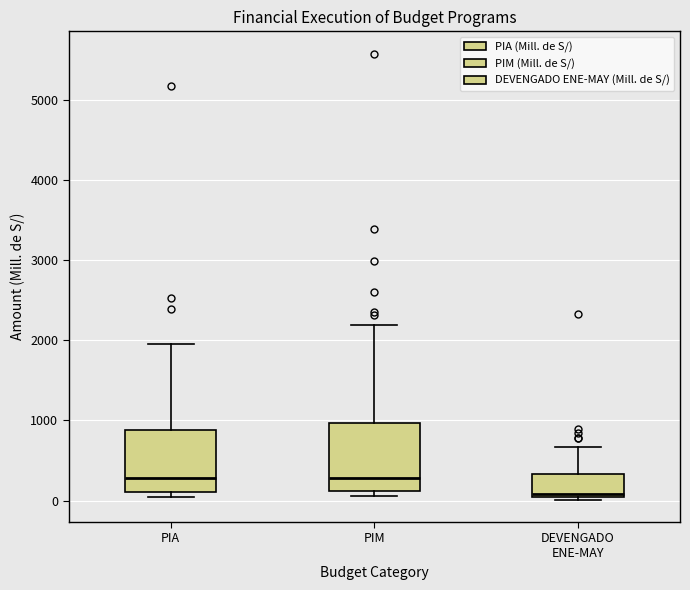

Reading left to right, transcribe this box plot: for each box, give where its median line is, the range the box spans, and where its two whiskers end, as read against the y-axis. The values are not printed on the chart, so give them approximately, as read against the axis.

PIA: median 300, box 100 to 900, whiskers 0 to 2000
PIM: median 300, box 100 to 1000, whiskers 100 (just below the box's lower edge) to 2200
DEVENGADO ENE-MAY: median 100, box 0 to 300, whiskers 0 to 700